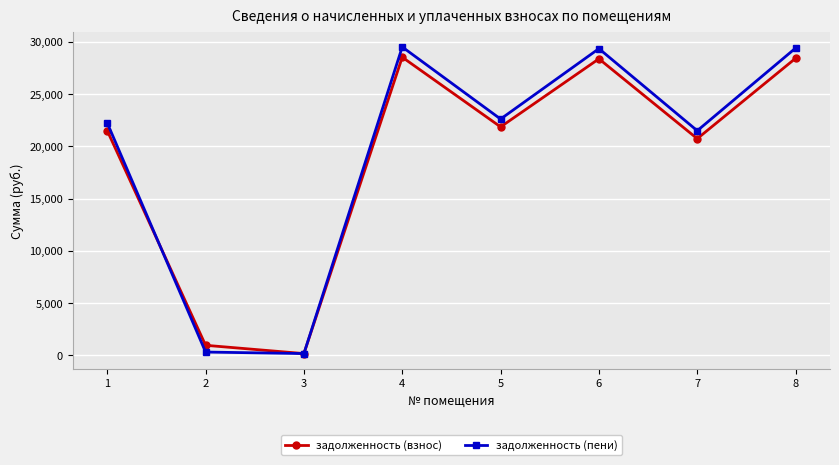

Which series has the largest range (max minus min)?

задолженность (пени)